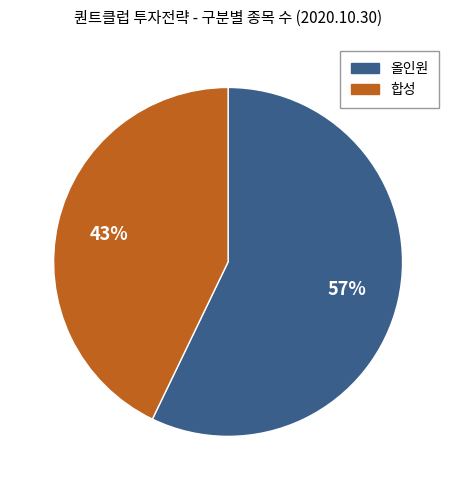

How many segments does this pie chart have?

2